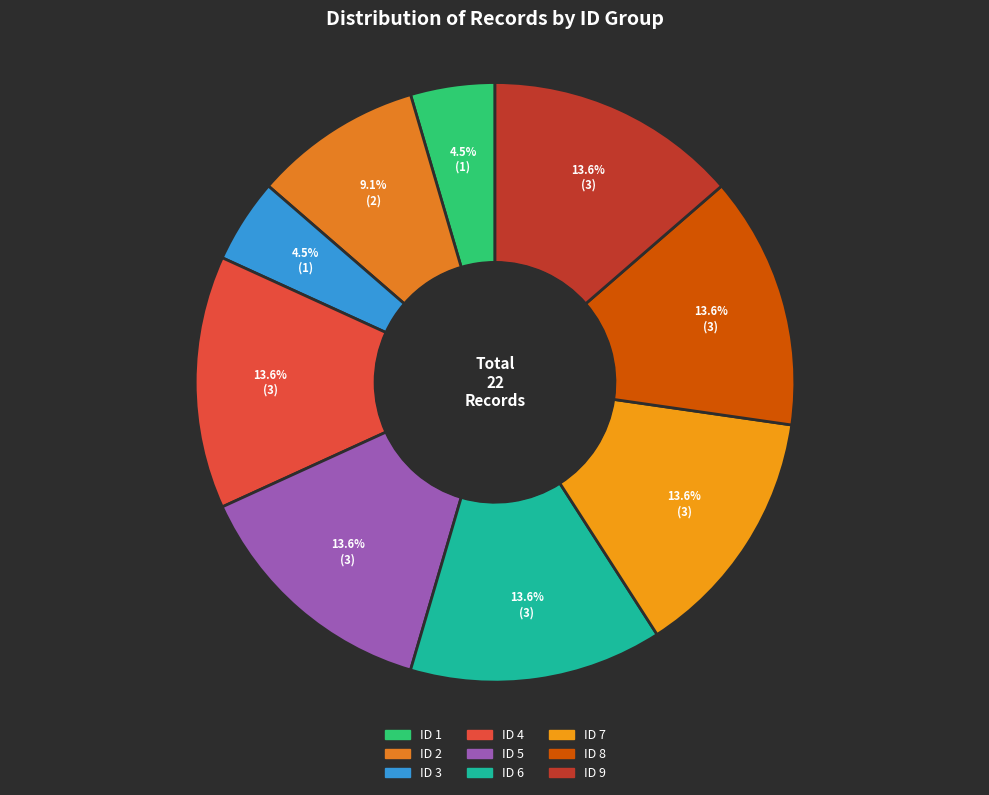

Which category has the smallest portion of the pie?

ID 1